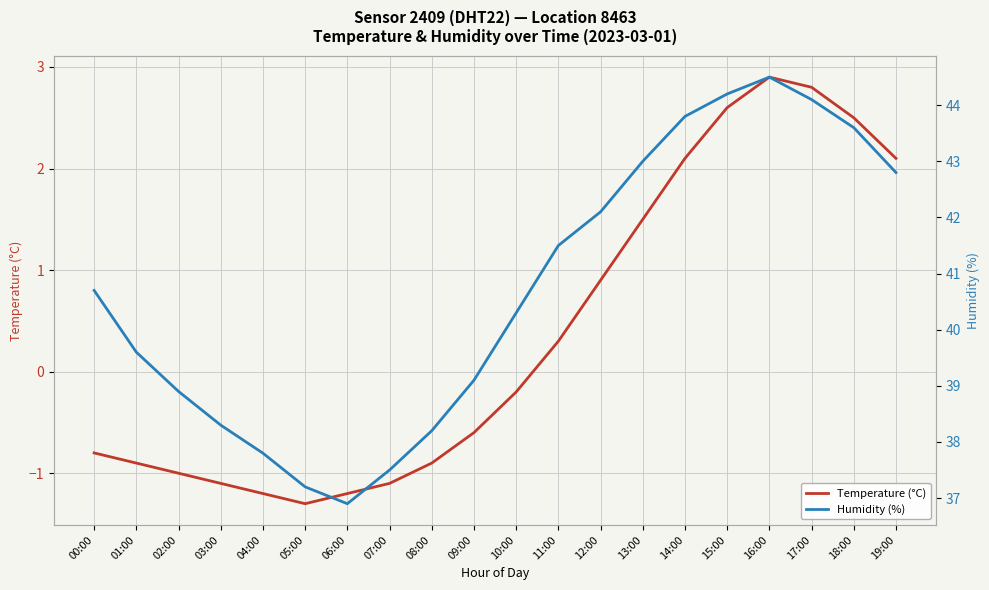

At which category is the sum across all series the highest?

16:00